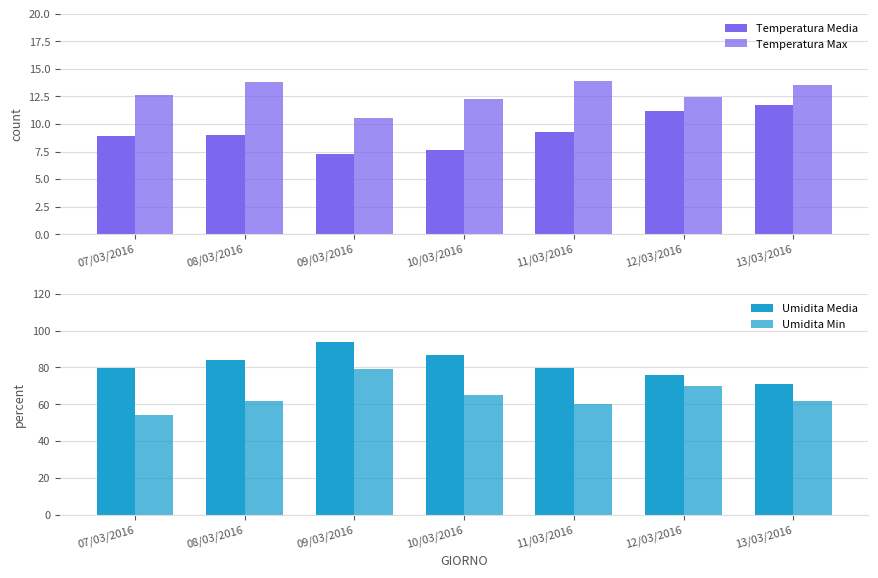

What is the difference between the second highest and minimum values in the Temperatura Media series?

3.9